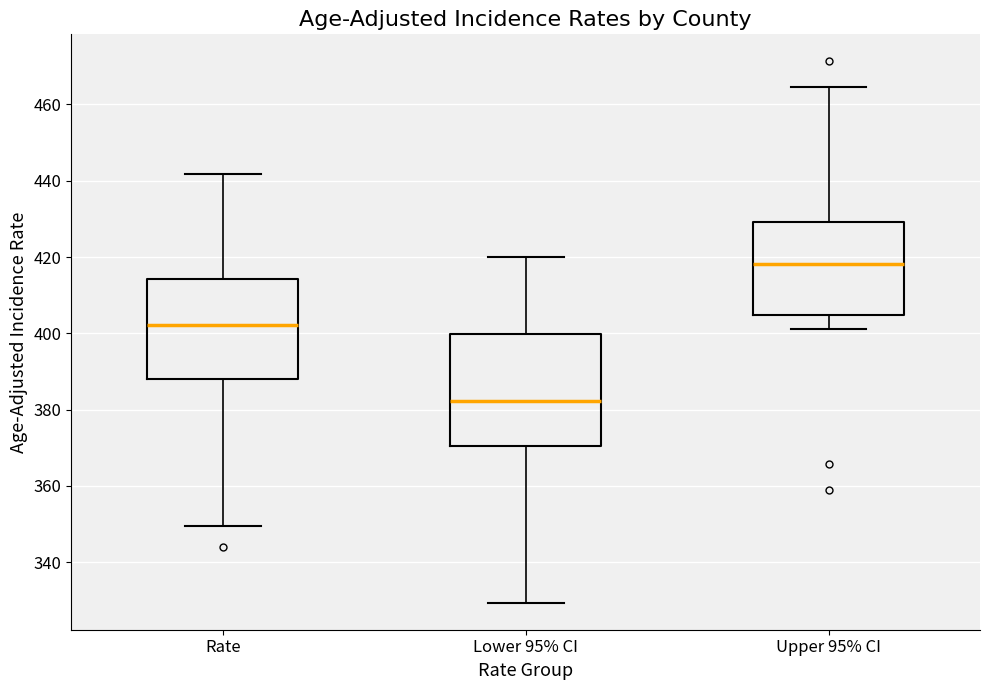

Reading left to right, read every box against the y-axis: the position of its median line, the range the box covers, and the ends of its whiskers. The values are not printed on the chart, so give them approximately, as read against the axis.

Rate: median 402, box 388 to 414, whiskers 350 to 442
Lower 95% CI: median 382, box 370 to 400, whiskers 330 to 420
Upper 95% CI: median 418, box 404 to 430, whiskers 402 to 464